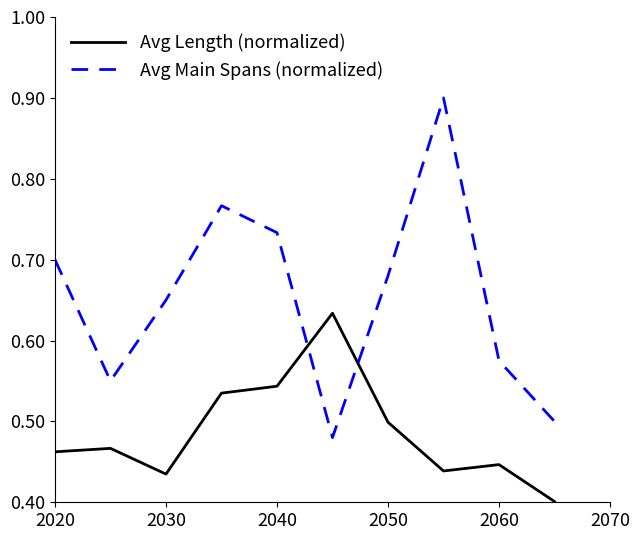

Which series ends up on top after the final intersection of Avg Main Spans (normalized) and Avg Length (normalized)?

Avg Main Spans (normalized)